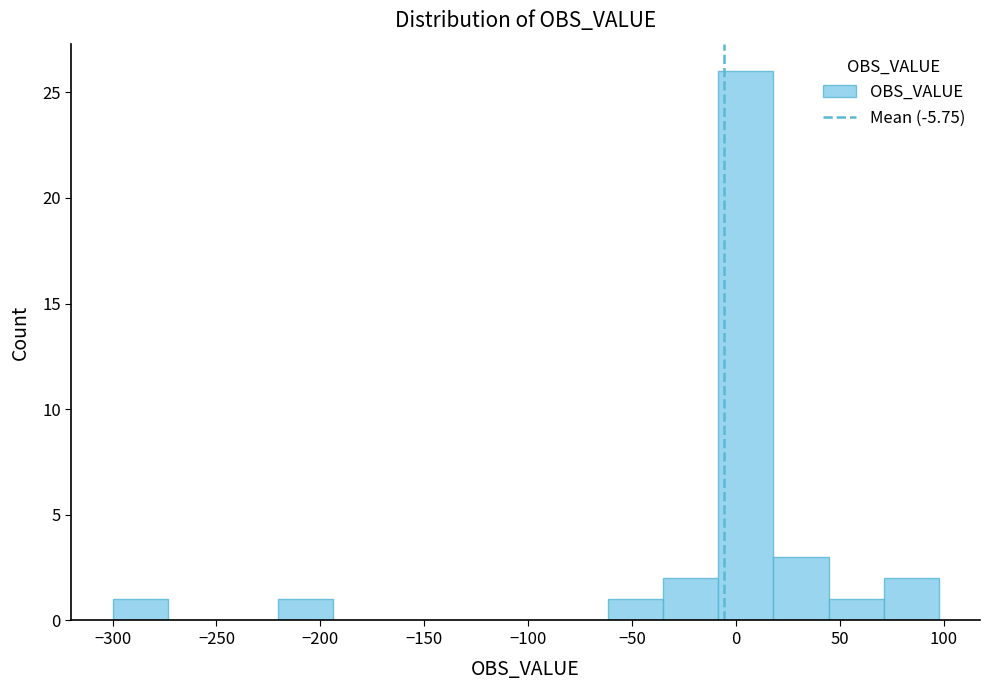

How tall is the bar that spans -10 to 20 on the x-axis? Neither the bar edges nor the heights are printed on the chart, so give them approximately, as read against the axes.

26